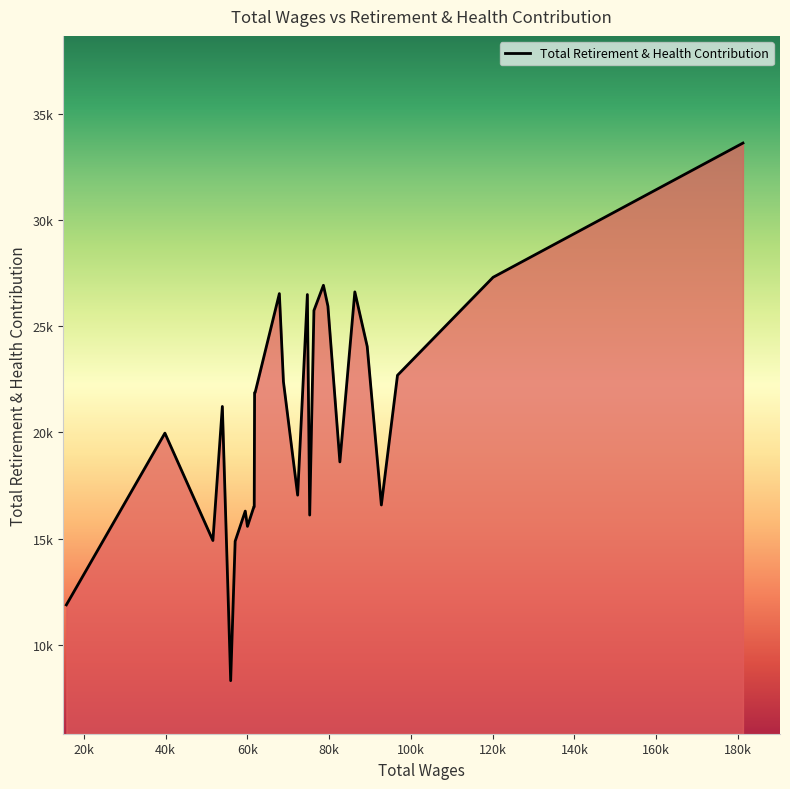

Does the chart have visible grid lines?

No